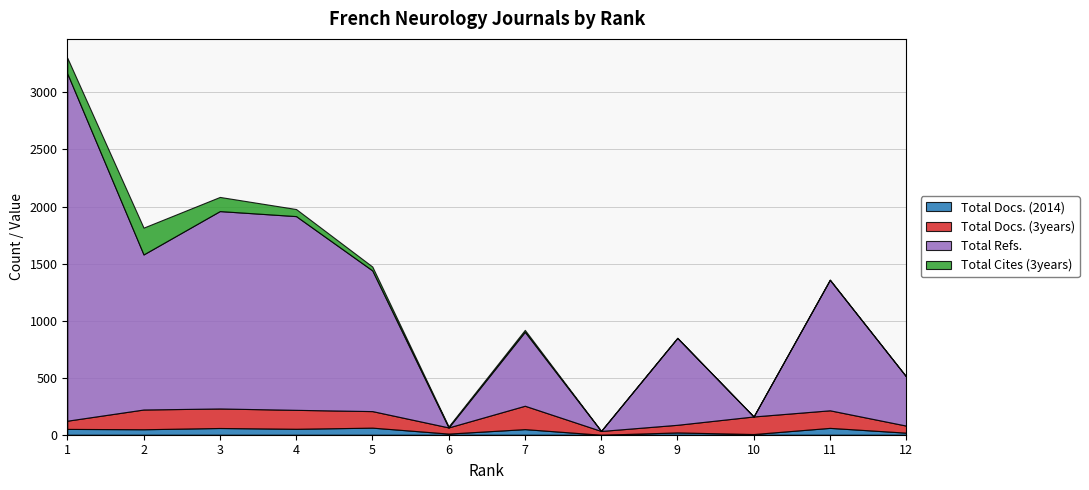

How many values in the Total Docs. (3years) series are below 154?

6